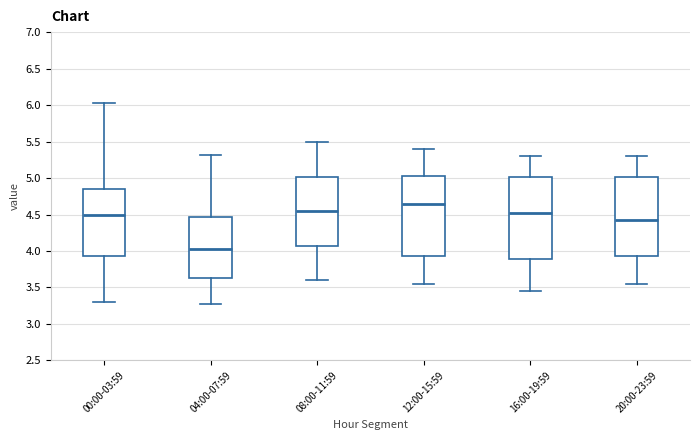

Where is the lower edge of the box for 20:00-23:59 on the y-axis? The values are not printed on the chart, so give them approximately, as read against the axis.

3.95